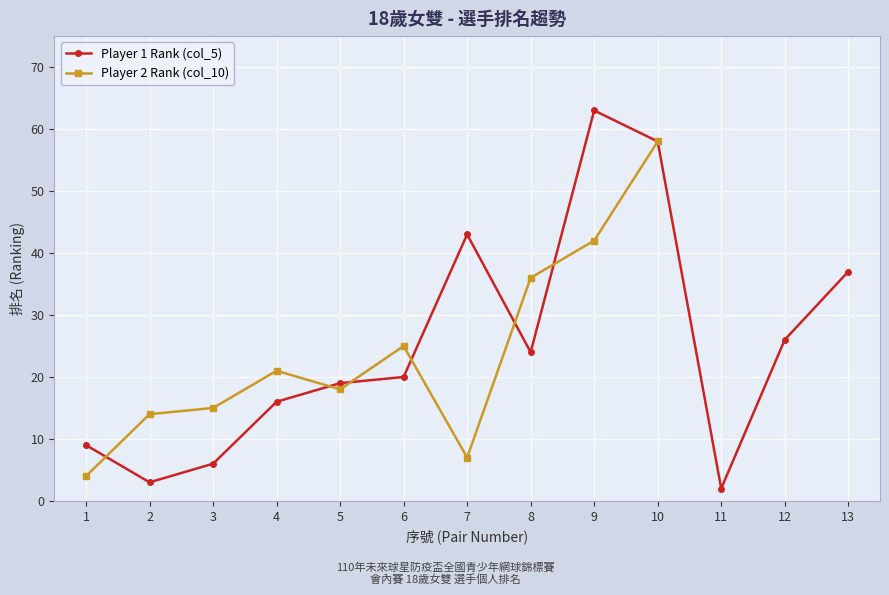

Which has a higher value, 11 or 7?

7